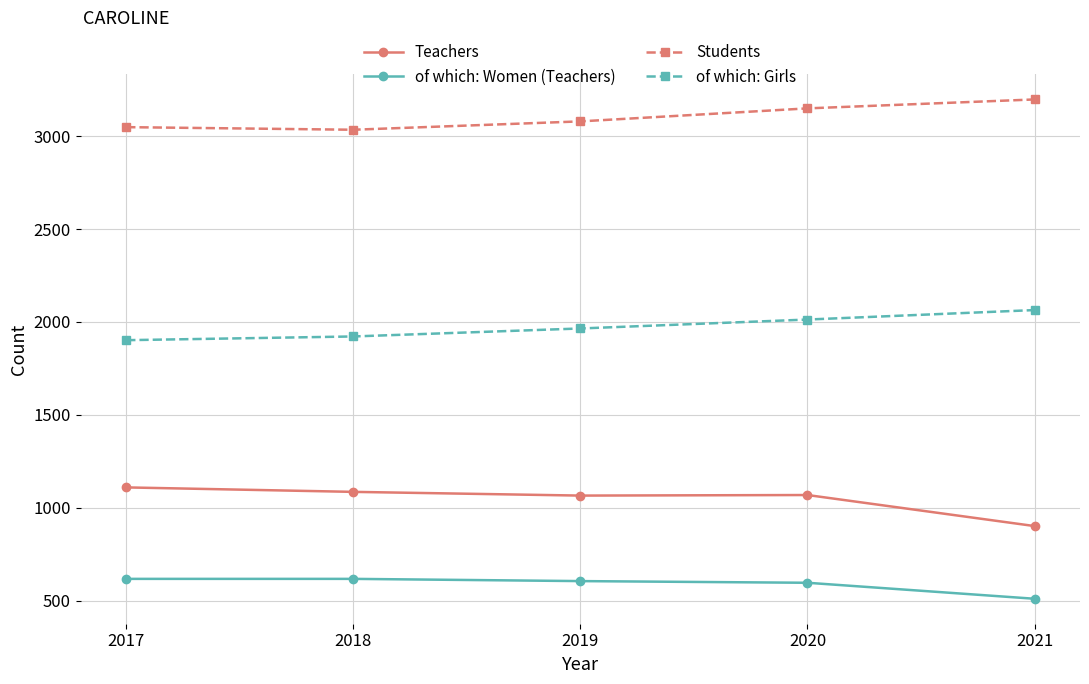

Rank the series by their maximum value, from highest to lowest.

Students, of which: Girls, Teachers, of which: Women (Teachers)